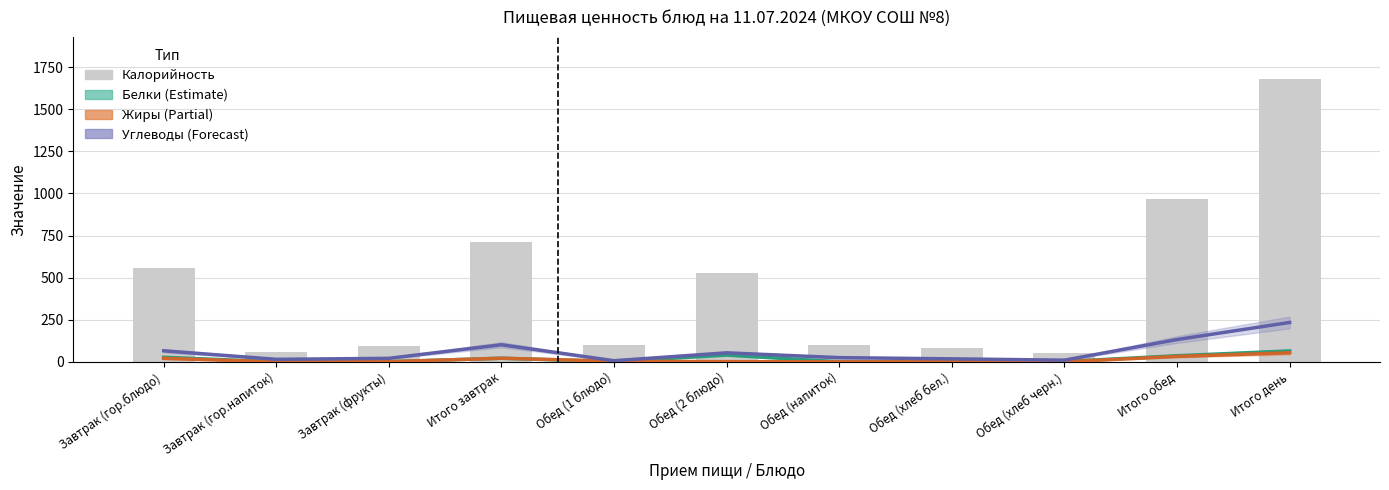

The value of Углеводы at Итого день is 233.9. True or false?

True